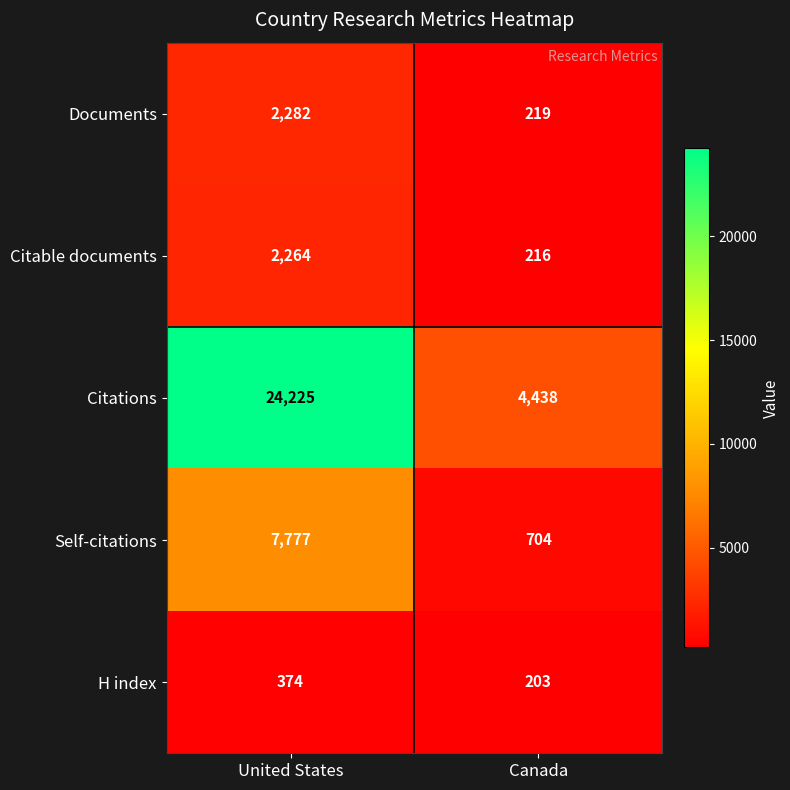

Is the value of Citations at Canada greater than the value of Citable documents at United States?

Yes